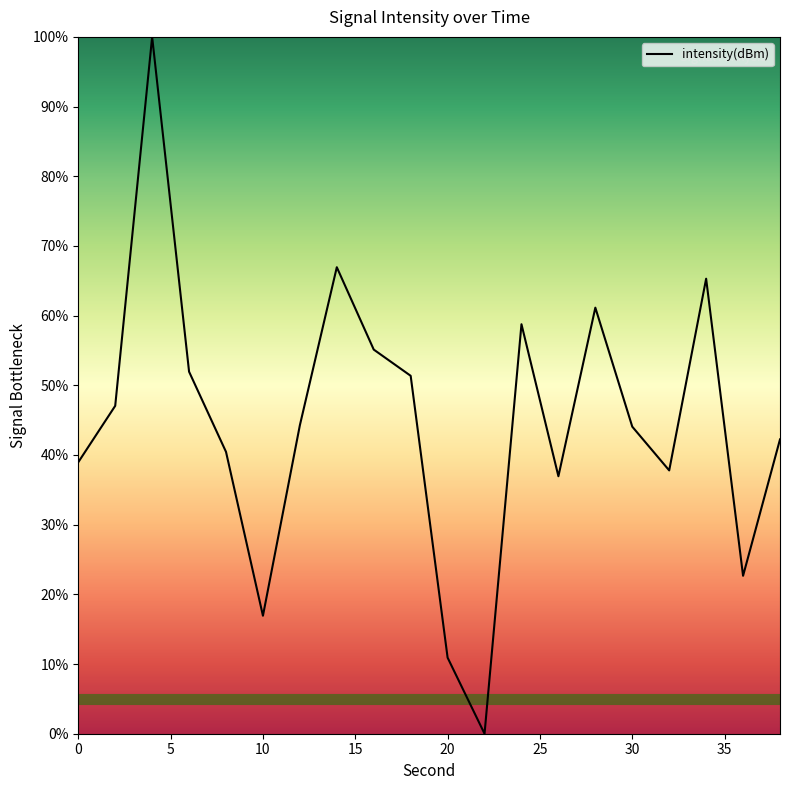

What is the difference between the maximum and minimum values?

100.0